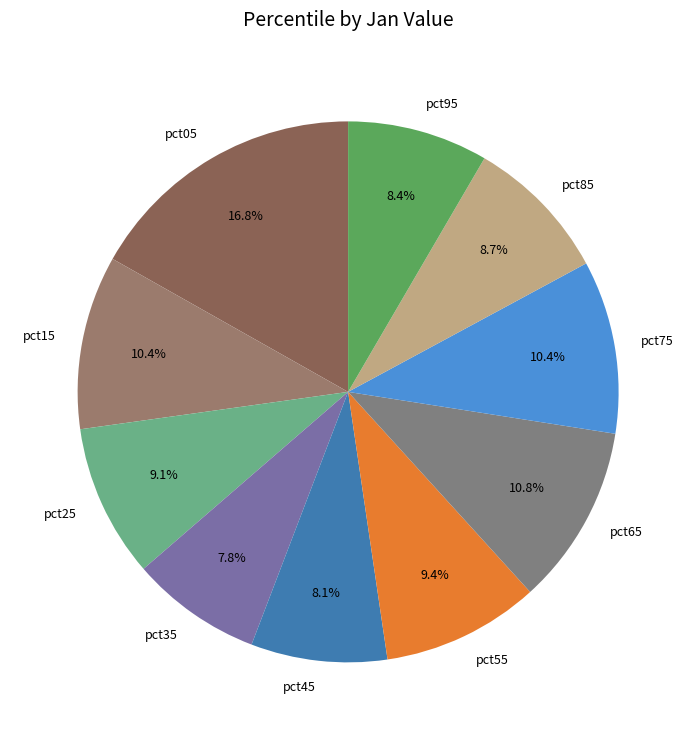

To the nearest percent, what percentage of the pie is pct25?

9%